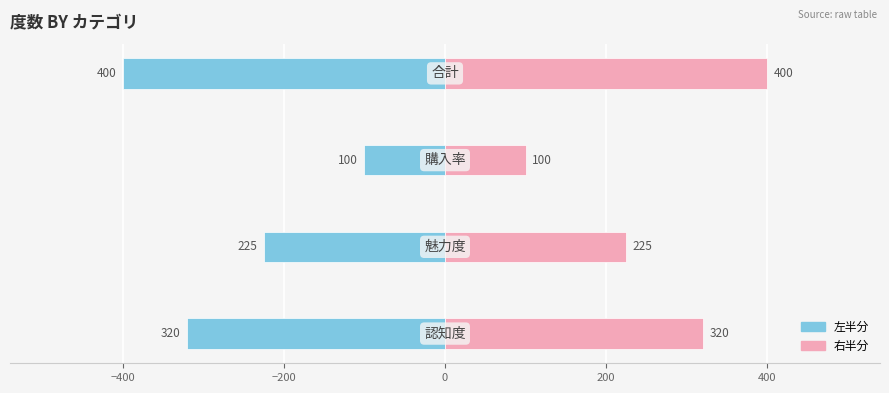

Is it true that 右 (Female) equals 523 at 0?

False